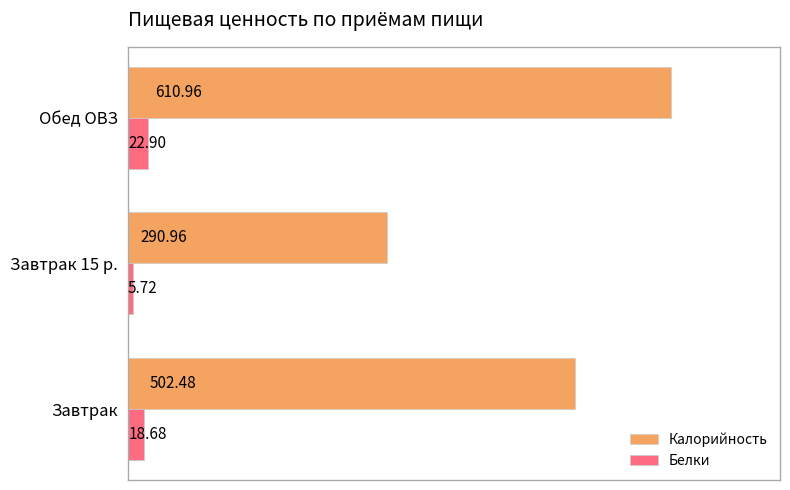

Rank the series by their average value, from lowest to highest.

Белки, Калорийность